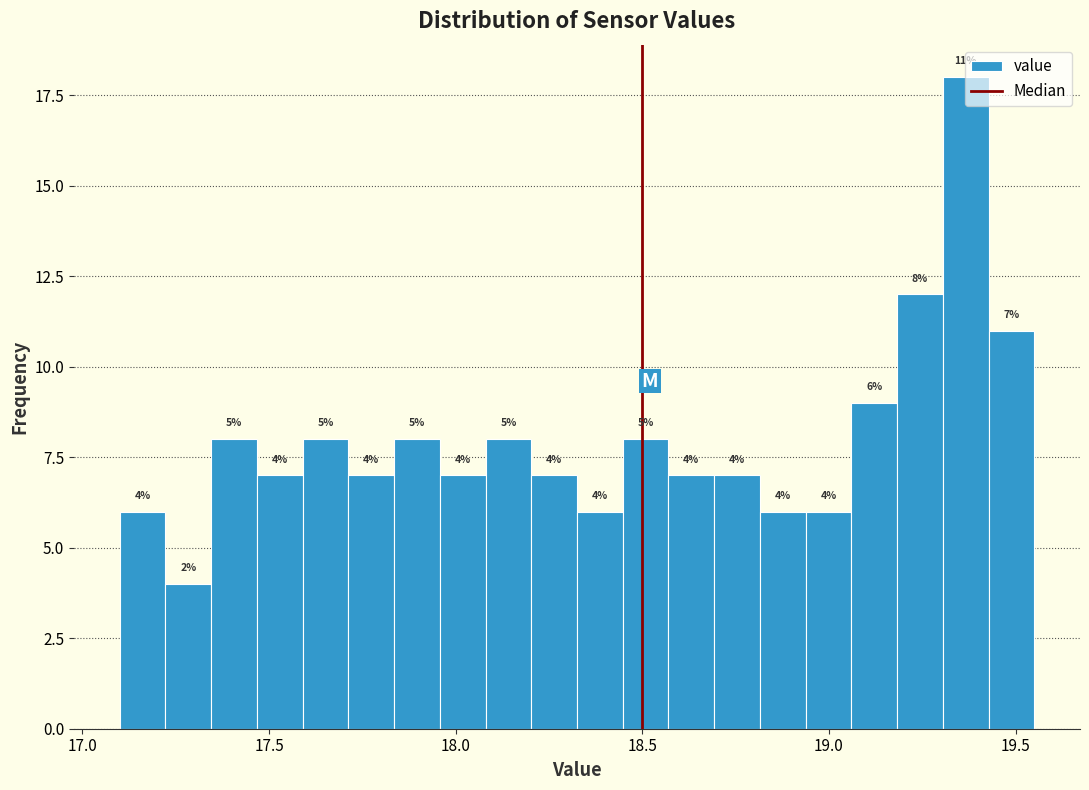

Around what value on the x-axis is the tallest bar? Give the approximate position of its centre, as read against the axis.

19.35